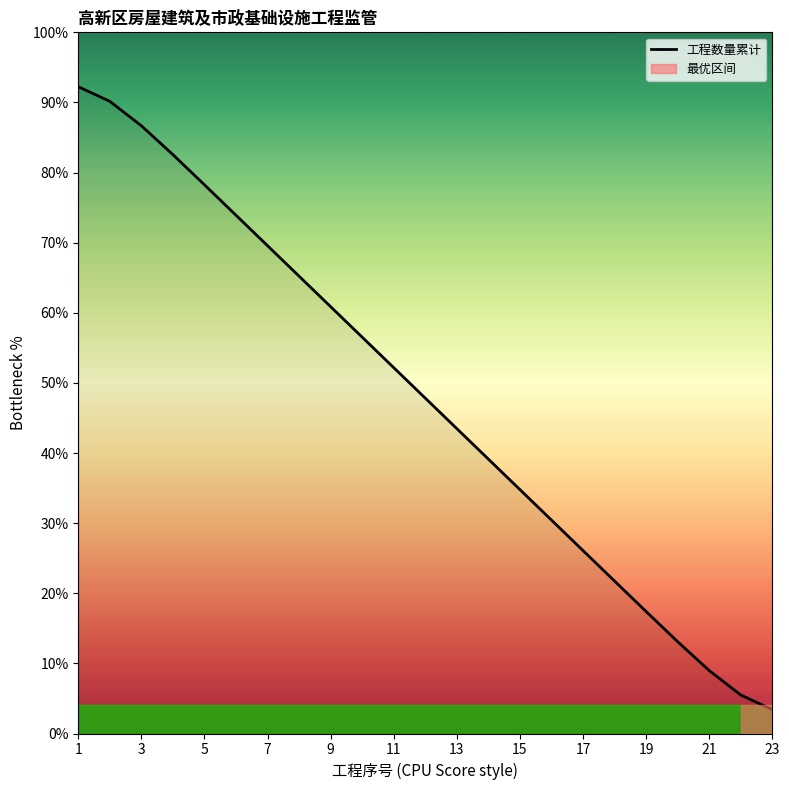

What is the greatest value displayed?

92.2